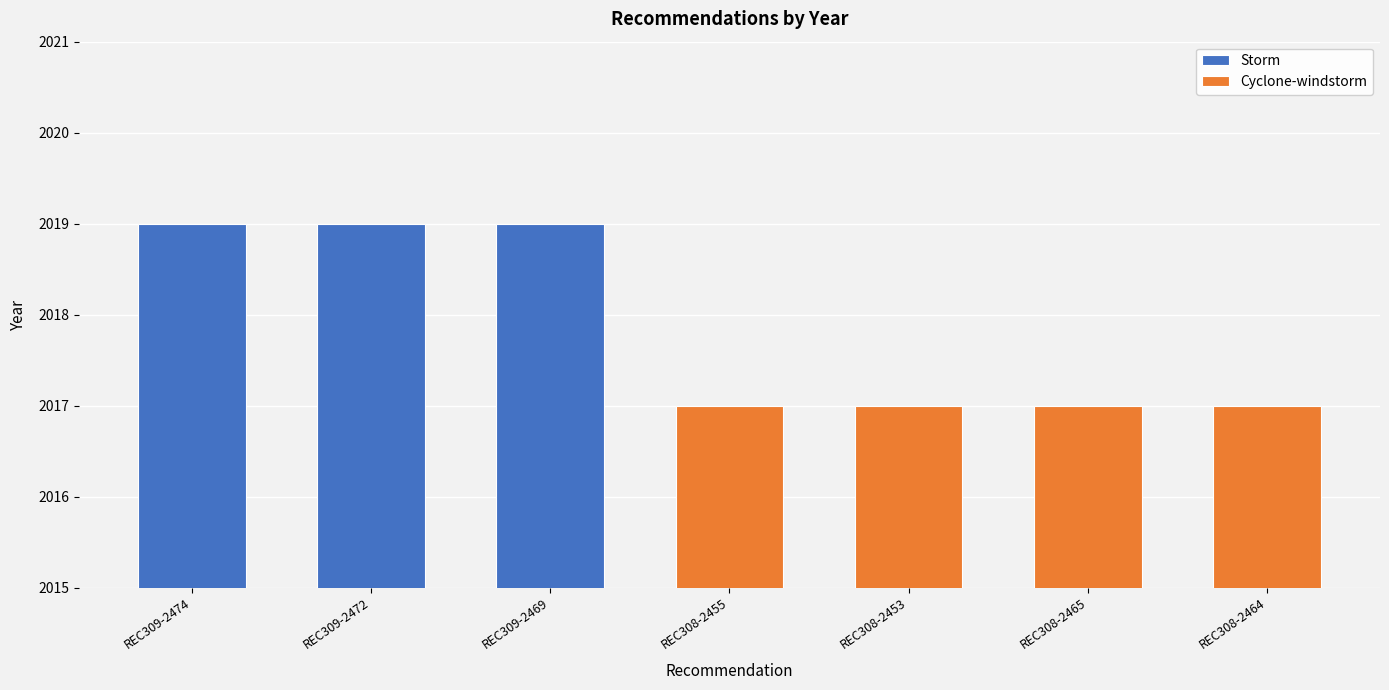

What position from the right is REC309-2474?

7